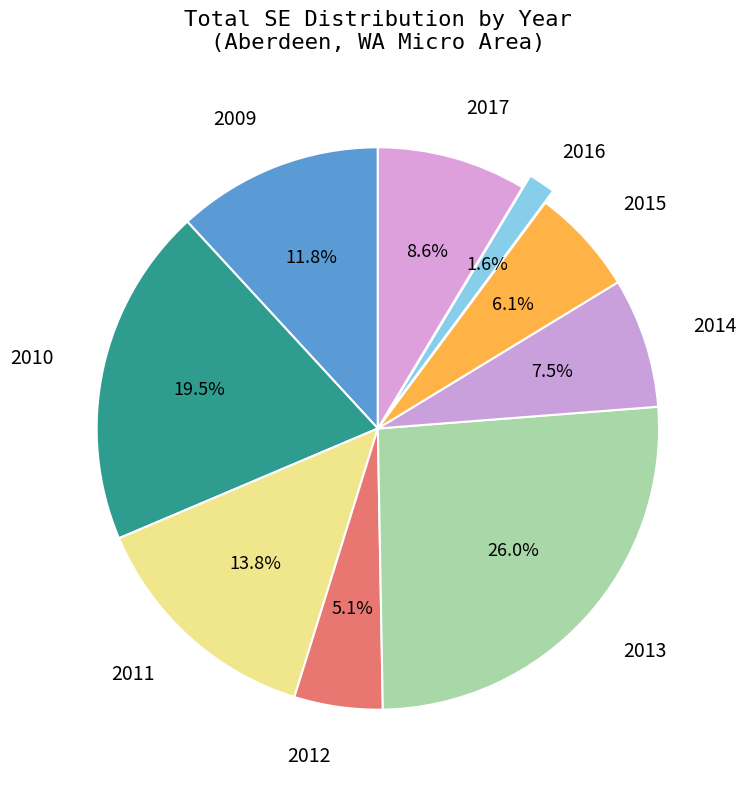

How many slices are in this pie chart?

9